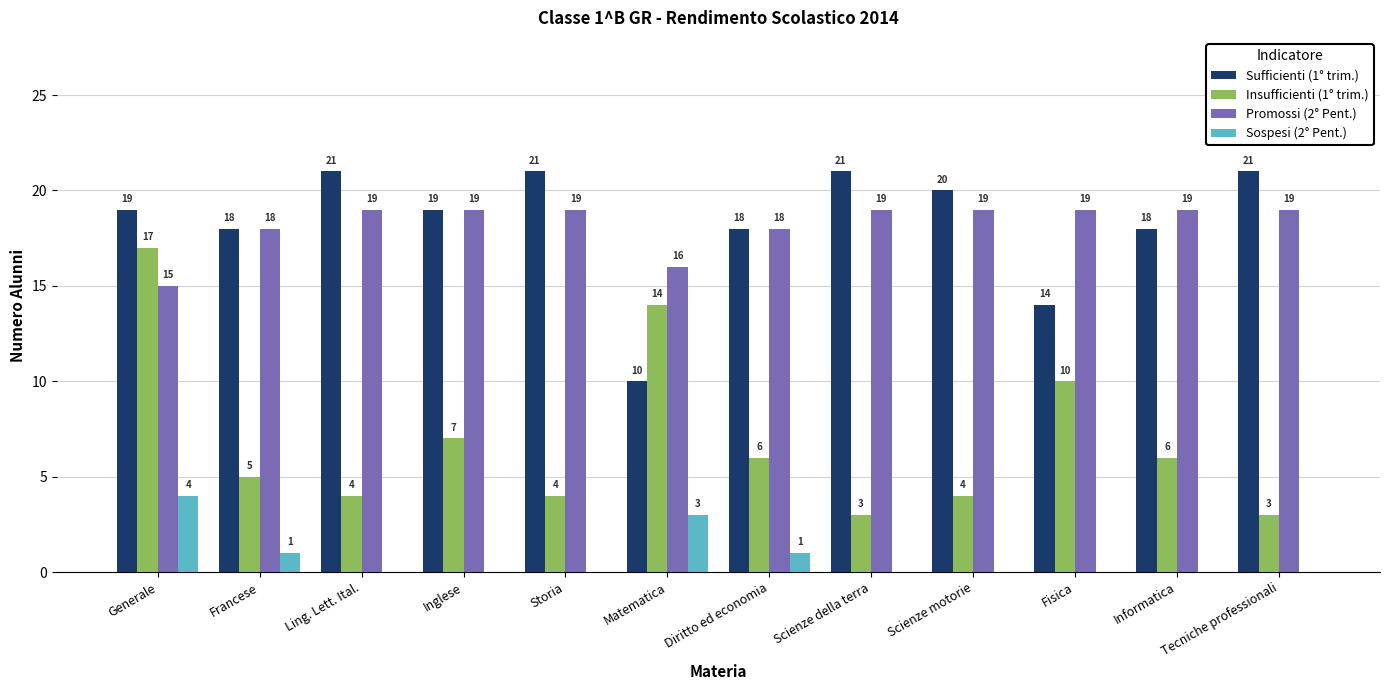

Which series has the largest total across all categories?

Sufficienti (1° trim.)